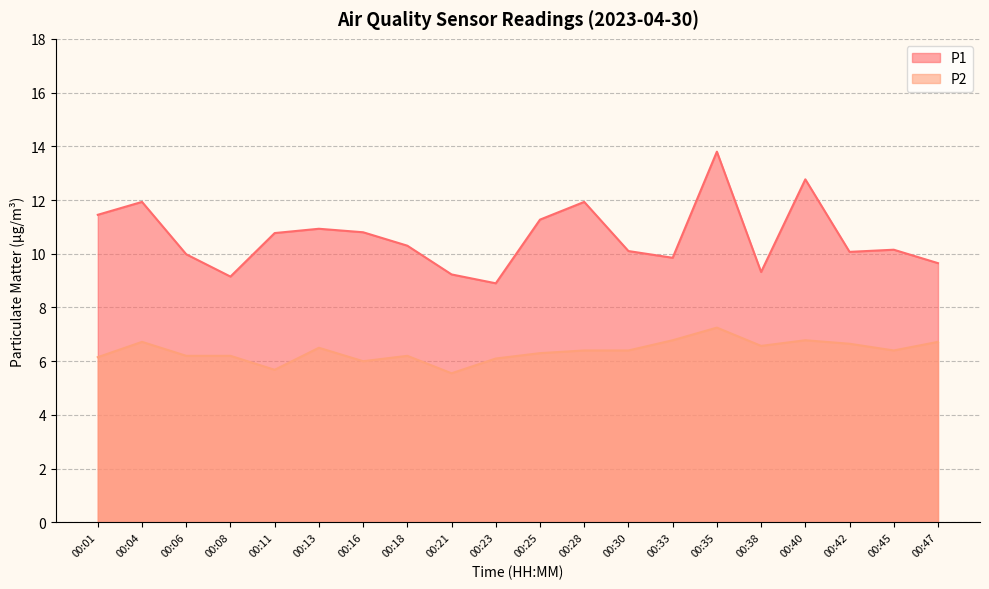

Reading right to left, what are all the values shown in this chart?

P1: 00:47=9.7	00:45=10.2	00:42=10.1	00:40=12.8	00:38=9.3	00:35=13.8	00:33=9.8	00:30=10.1	00:28=11.9	00:25=11.3	00:23=8.9	00:21=9.2	00:18=10.3	00:16=10.8	00:13=10.9	00:11=10.8	00:08=9.2	00:06=10.0	00:04=11.9	00:01=11.4
P2: 00:47=6.7	00:45=6.4	00:42=6.7	00:40=6.8	00:38=6.6	00:35=7.2	00:33=6.8	00:30=6.4	00:28=6.4	00:25=6.3	00:23=6.1	00:21=5.5	00:18=6.2	00:16=6.0	00:13=6.5	00:11=5.7	00:08=6.2	00:06=6.2	00:04=6.7	00:01=6.2